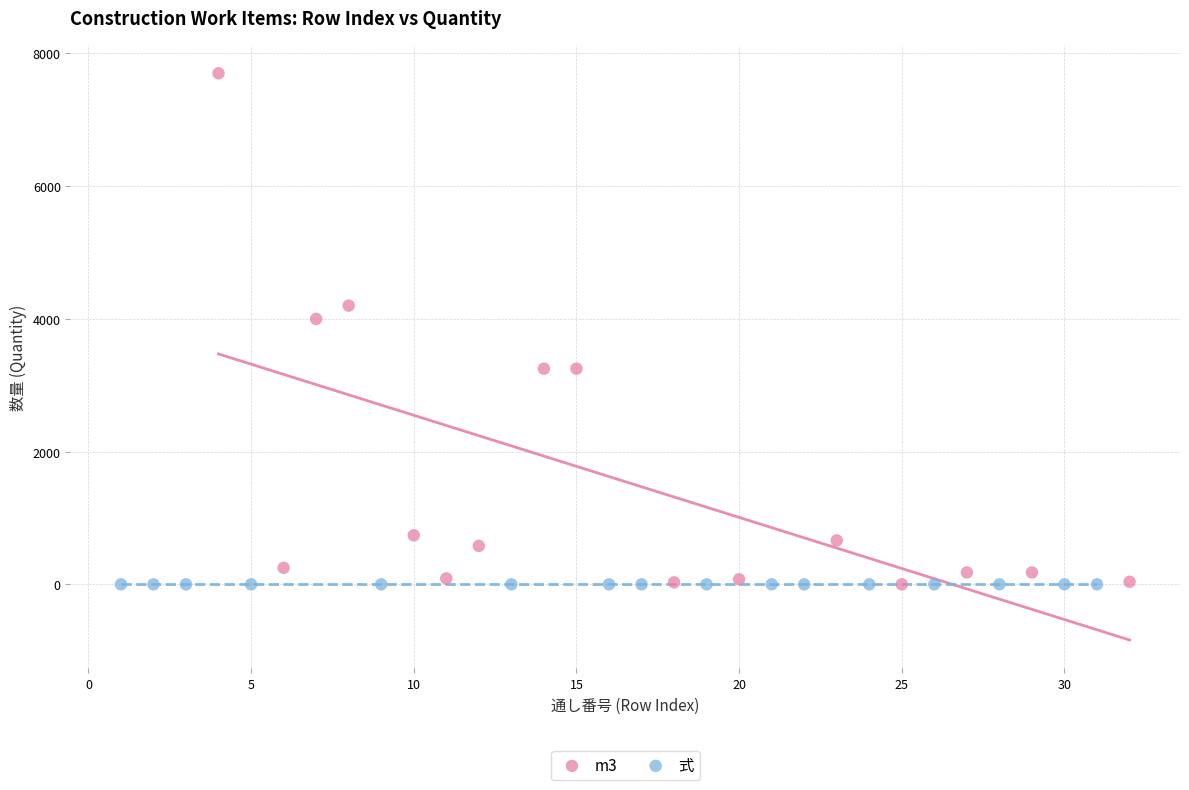

Which series contains the highest Y value?

m3